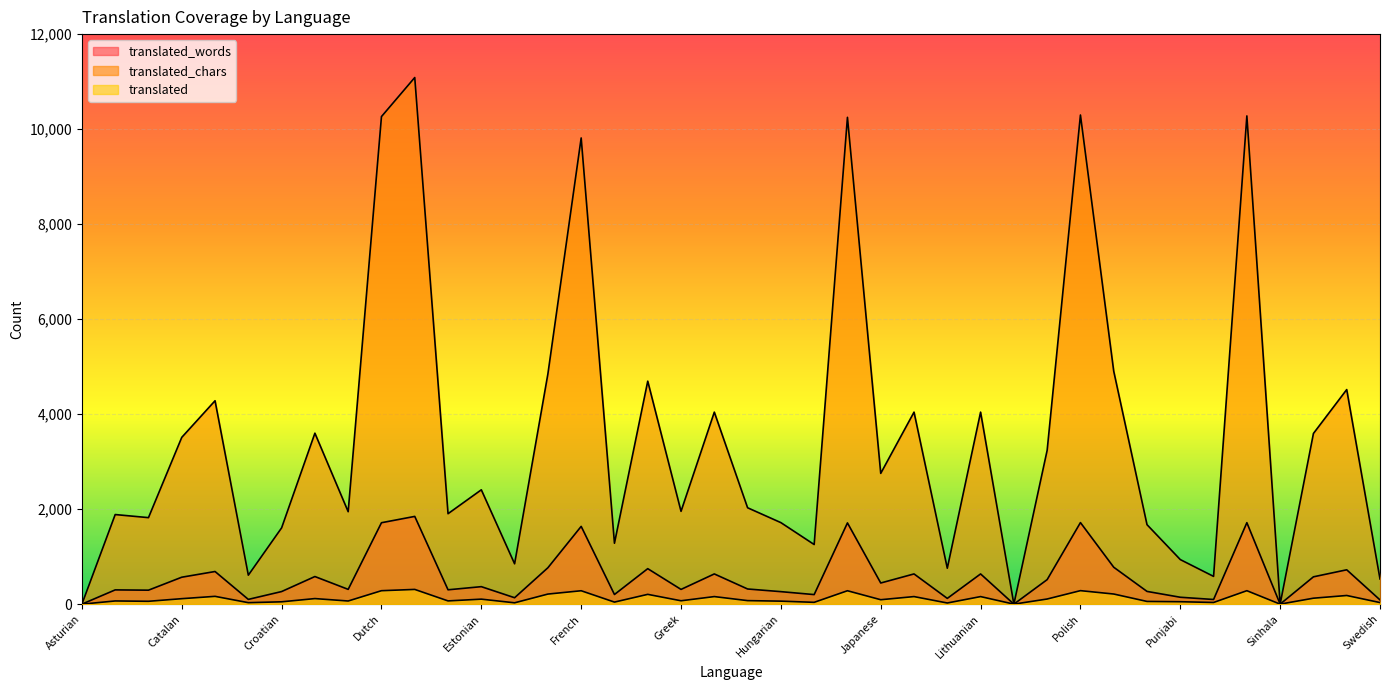

Reading left to right, extract all data points from this chart.

translated_words: 0	300	294	567	687	100	265	581	311	1714	1847	302	368	135	766	1637	203	747	310	636	319	263	201	1710	445	636	121	636	0	516	1717	777	268	145	98	1715	0	575	723	89
translated_chars: 0	1886	1821	3511	4282	610	1606	3599	1946	10264	11086	1904	2407	849	4846	9814	1282	4694	1954	4042	2029	1716	1255	10248	2753	4042	756	4042	0	3239	10297	4904	1673	938	584	10278	0	3593	4517	530
translated: 0	67	60	115	164	31	49	117	66	283	310	68	105	28	212	282	43	206	71	159	74	63	38	282	93	159	24	159	0	108	284	213	57	51	35	283	0	125	182	33